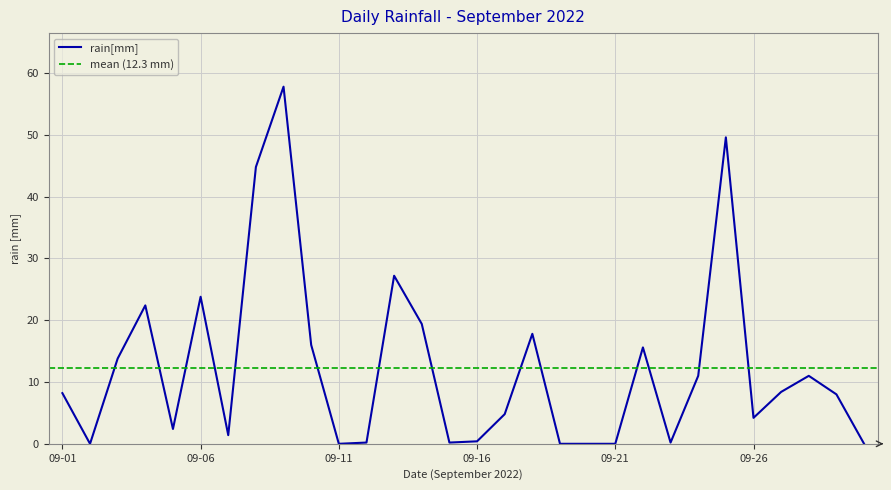

What is the change in value from 2022-09-17 to 2022-09-27?

+3.6